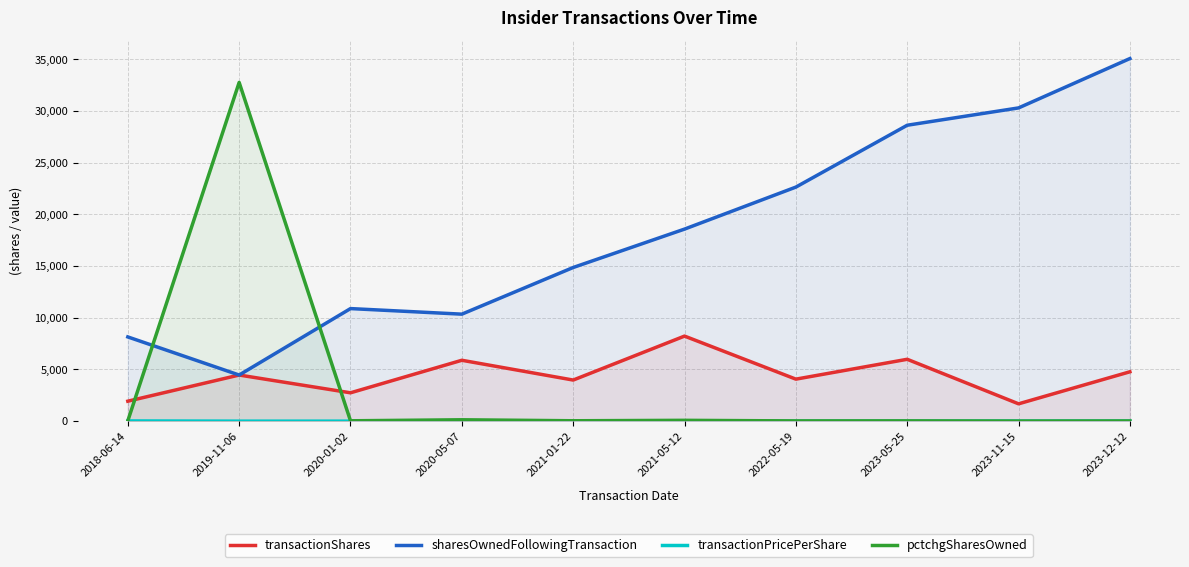

The transactionPricePerShare series shows 0.0 at 2021-01-22. True or false?

True